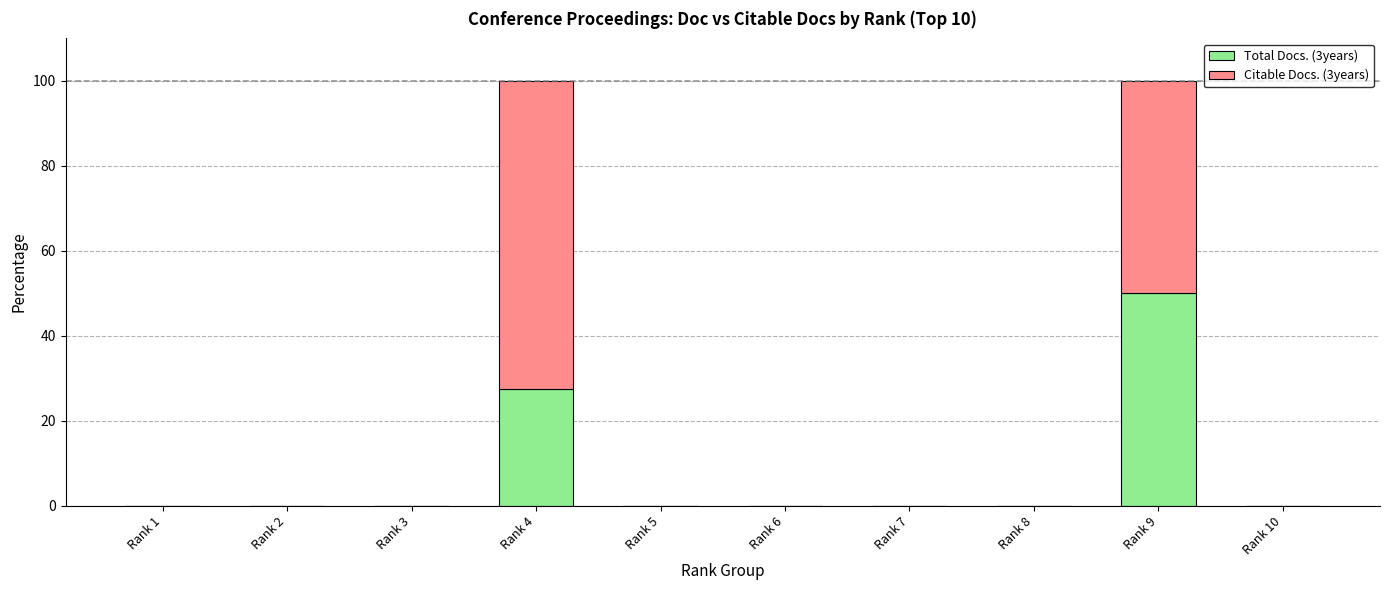

At which label does Total Docs. (3years) reach its peak?

Rank 9